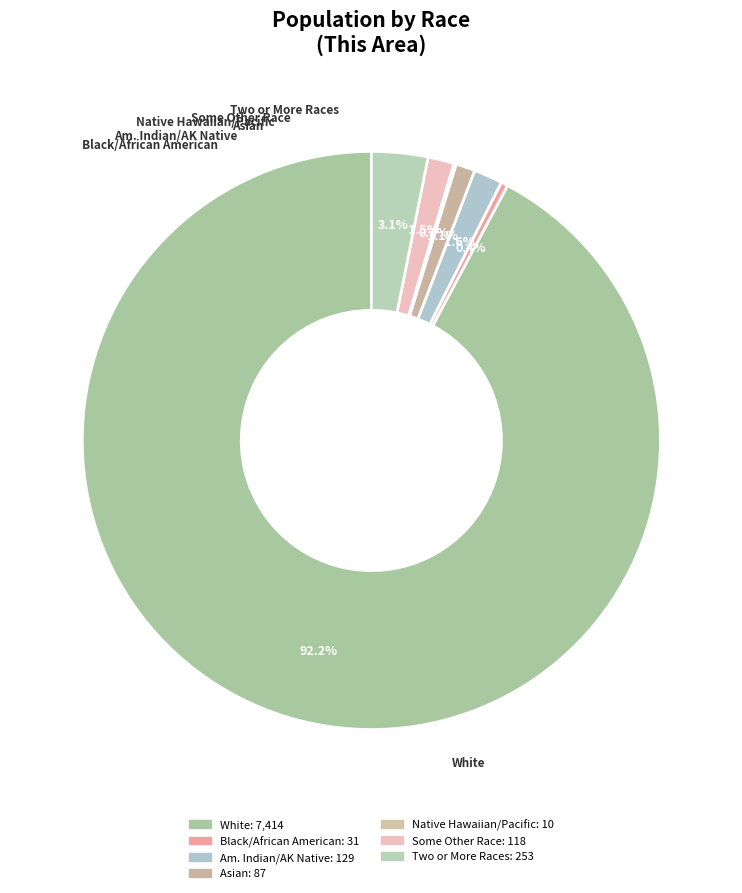

What is the majority slice?

White alone